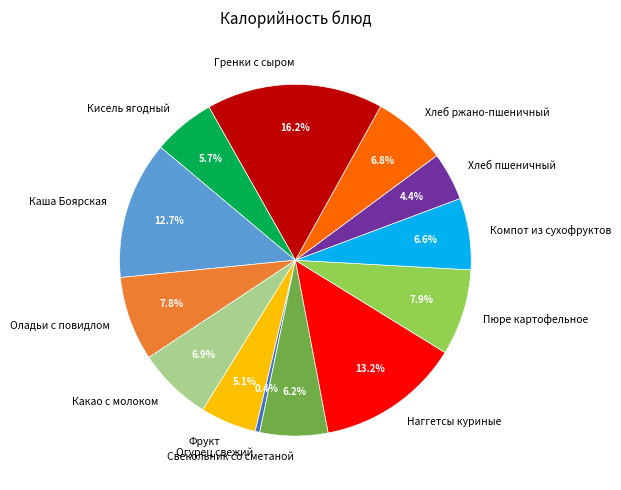

How many slices are in this pie chart?

13